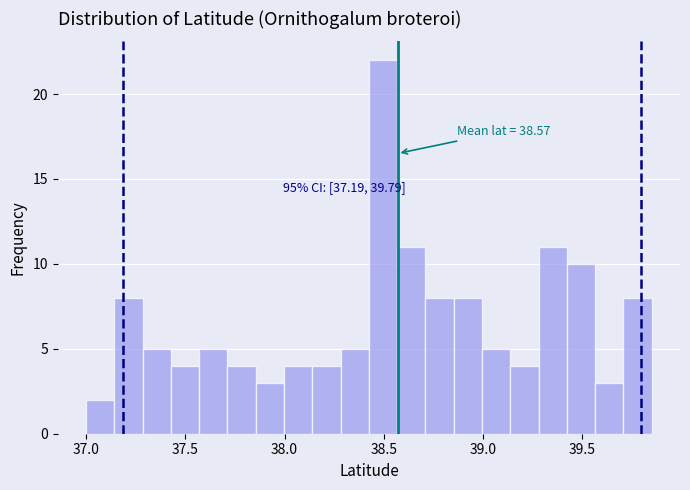

Around what value on the x-axis is the tallest bar? Give the approximate position of its centre, as read against the axis.

38.50